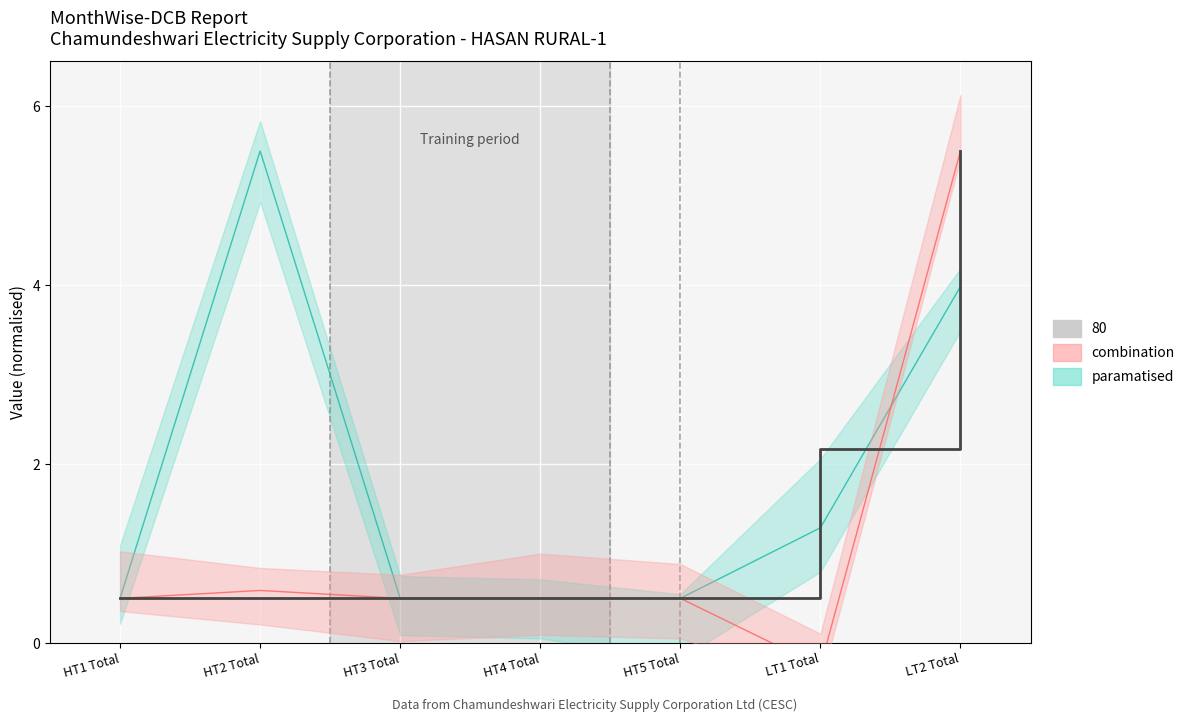

What is the difference between the maximum and second lowest values in the 80 series?

5.0